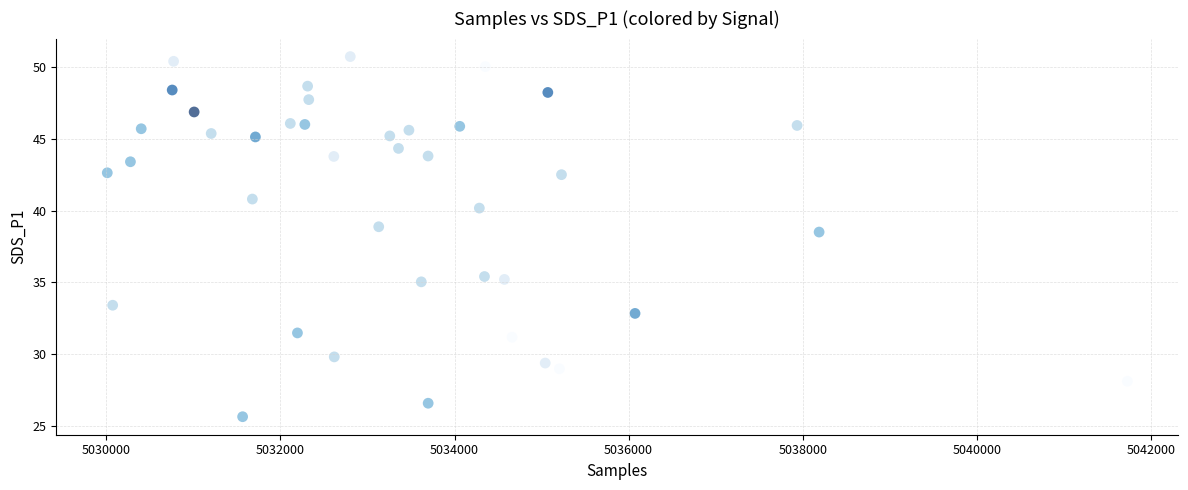

What Y value in the scatter plot is closest to 38?

38.5